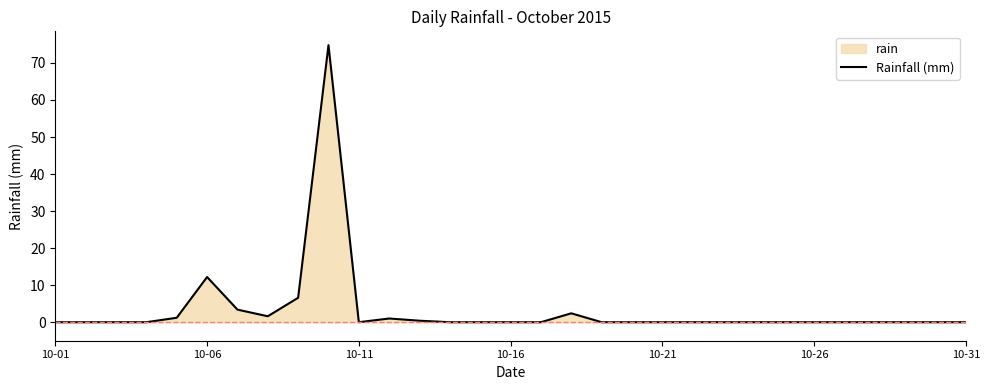

Which has a higher value, 10-31 or 10-06?

10-06